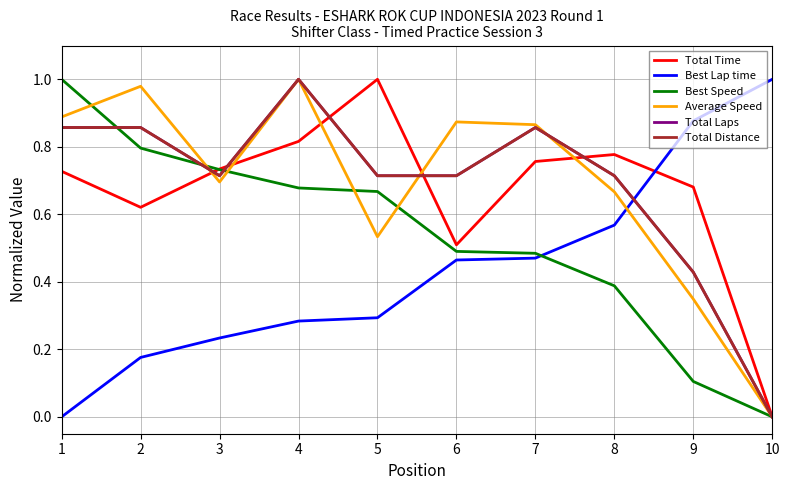

Reading right to left, list all the values displayed in this chart.

Total Time: 0.0	0.7	0.8	0.8	0.5	1.0	0.8	0.7	0.6	0.7
Best Lap time: 1.0	0.9	0.6	0.5	0.5	0.3	0.3	0.2	0.2	0.0
Best Speed: 0.0	0.1	0.4	0.5	0.5	0.7	0.7	0.7	0.8	1.0
Average Speed: 0.0	0.3	0.7	0.9	0.9	0.5	1.0	0.7	1.0	0.9
Total Laps: 0.0	0.4	0.7	0.9	0.7	0.7	1.0	0.7	0.9	0.9
Total Distance: 0.0	0.4	0.7	0.9	0.7	0.7	1.0	0.7	0.9	0.9